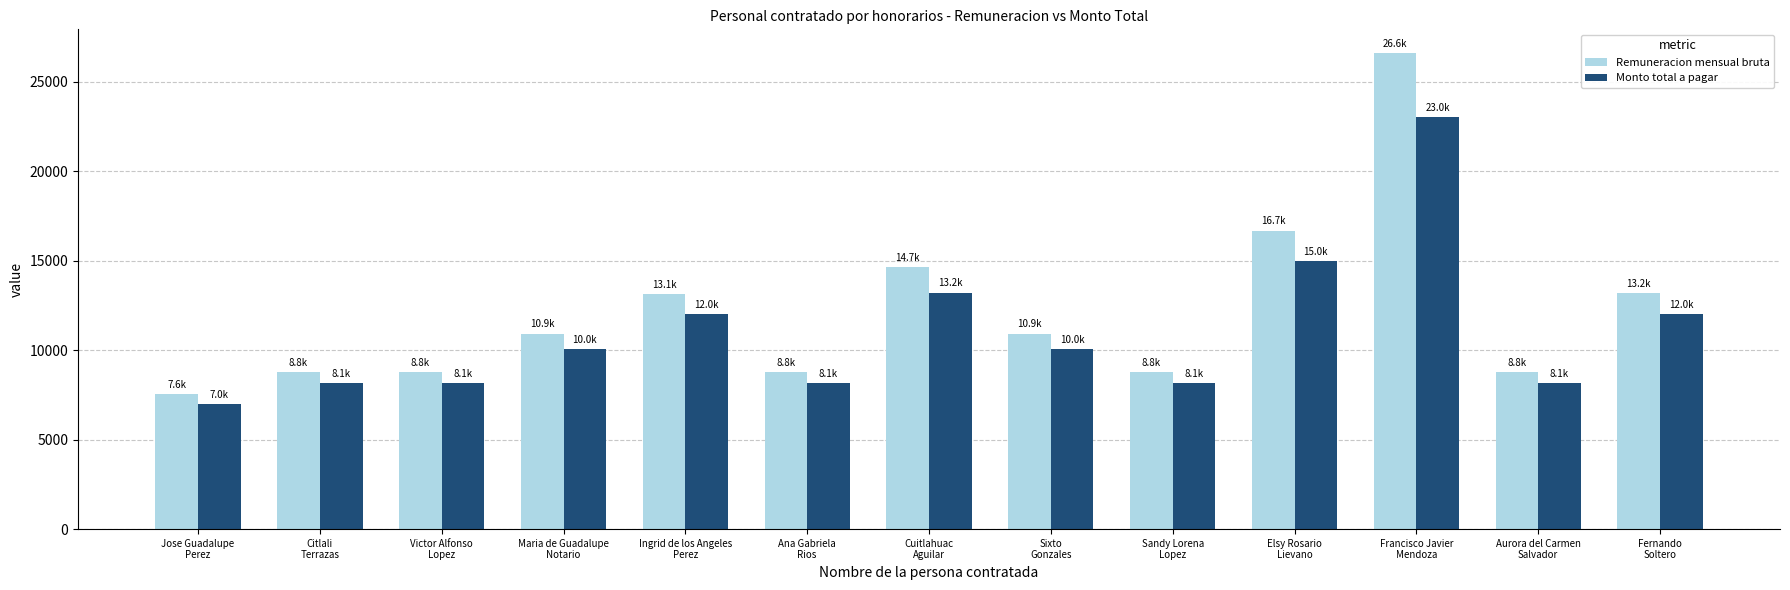

Which label corresponds to the smallest value in the chart?

Jose Guadalupe
Perez